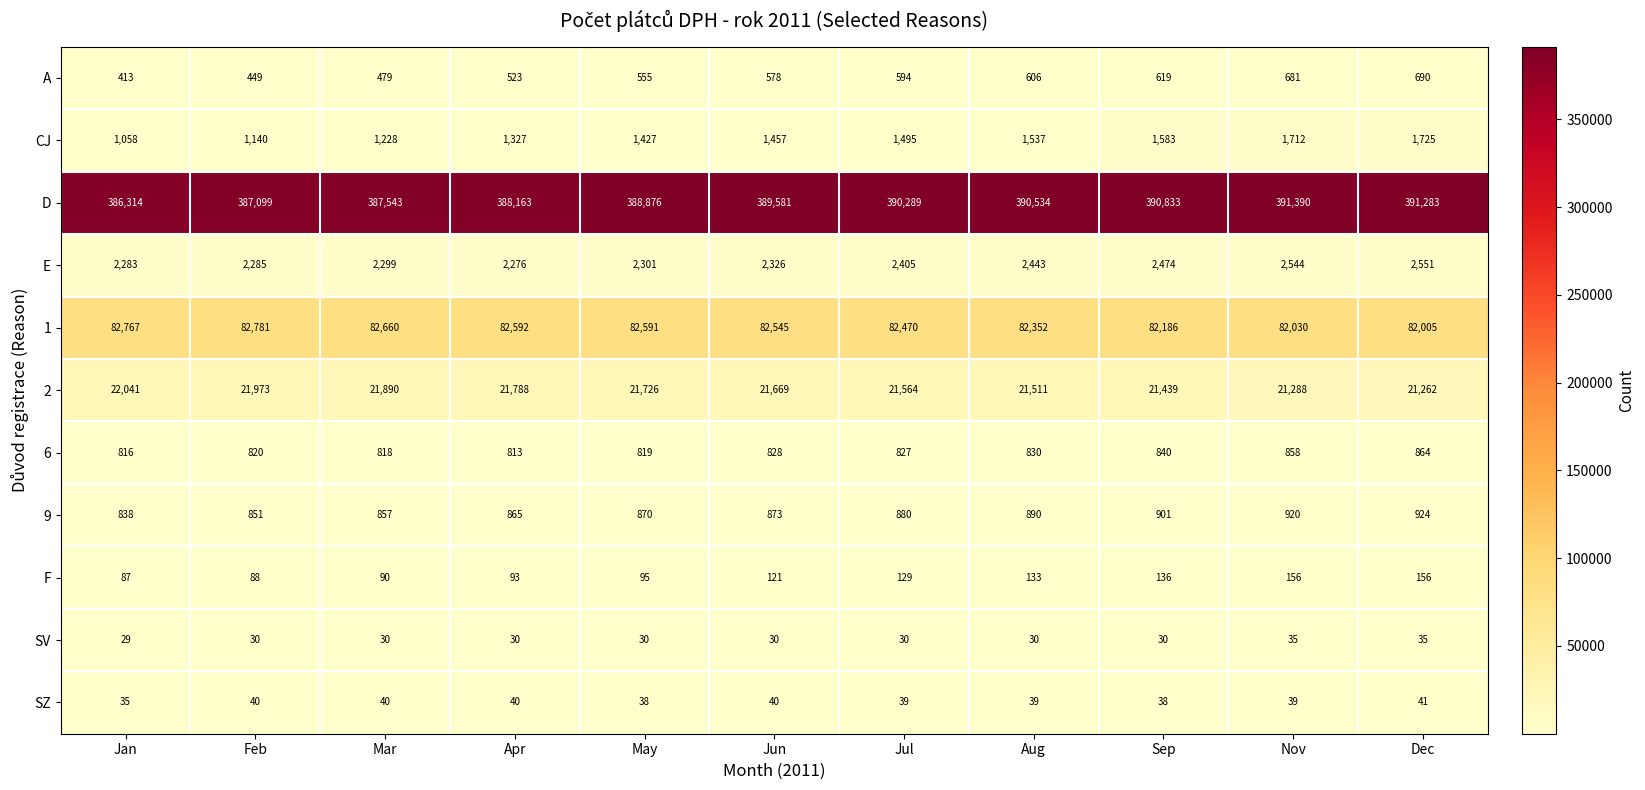

Which series has the largest range (max minus min)?

D